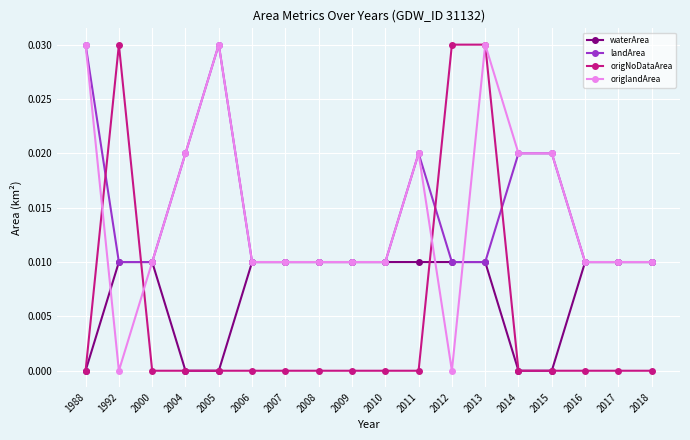

At which category is the sum across all series the highest?

2013